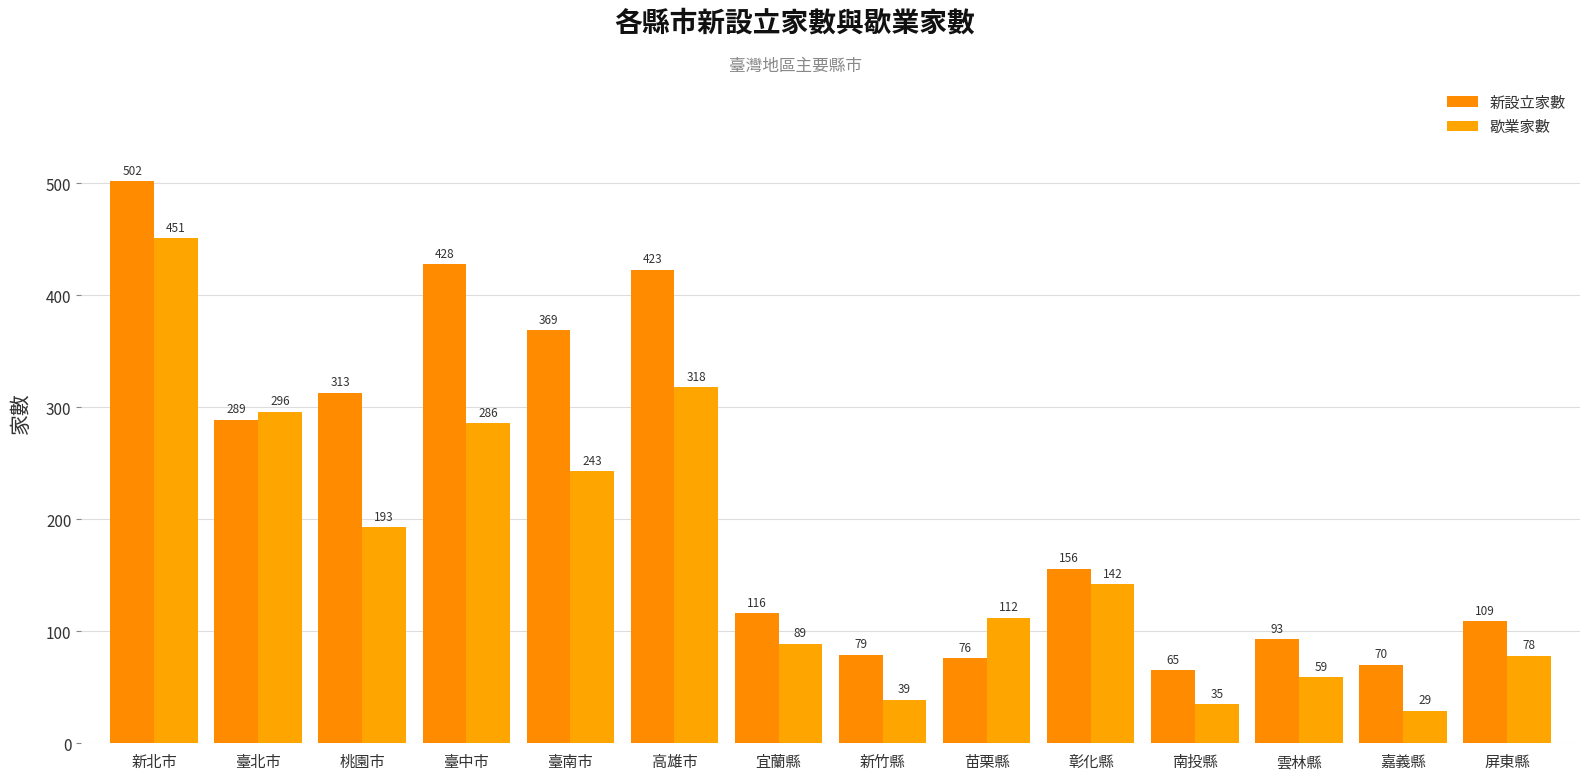

Reading left to right, list all the values displayed in this chart.

新設立家數: 新北市=502	臺北市=289	桃園市=313	臺中市=428	臺南市=369	高雄市=423	宜蘭縣=116	新竹縣=79	苗栗縣=76	彰化縣=156	南投縣=65	雲林縣=93	嘉義縣=70	屏東縣=109
歇業家數: 新北市=451	臺北市=296	桃園市=193	臺中市=286	臺南市=243	高雄市=318	宜蘭縣=89	新竹縣=39	苗栗縣=112	彰化縣=142	南投縣=35	雲林縣=59	嘉義縣=29	屏東縣=78